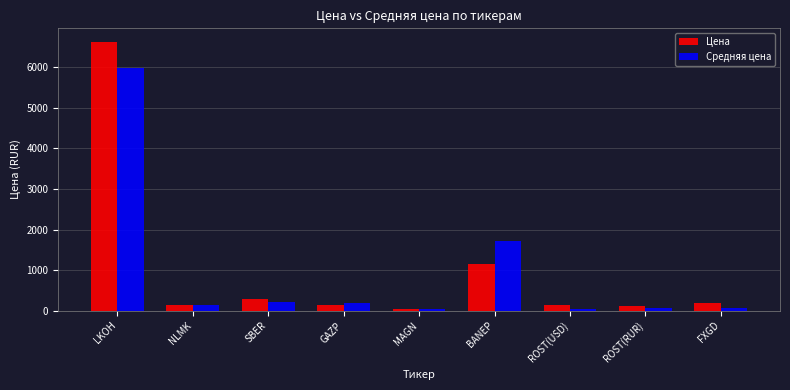

Where does the Средняя цена series first go above 146?

LKOH